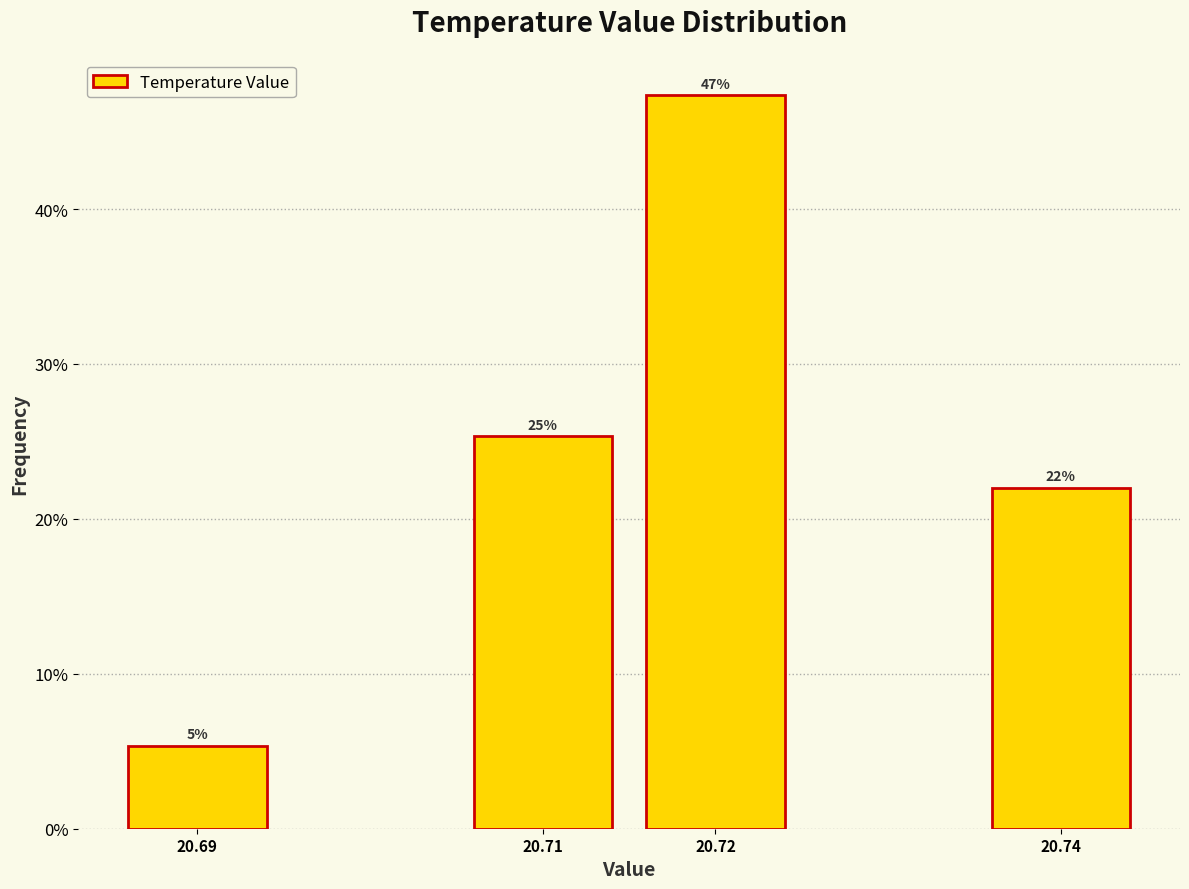

How many bars are there in total?

4